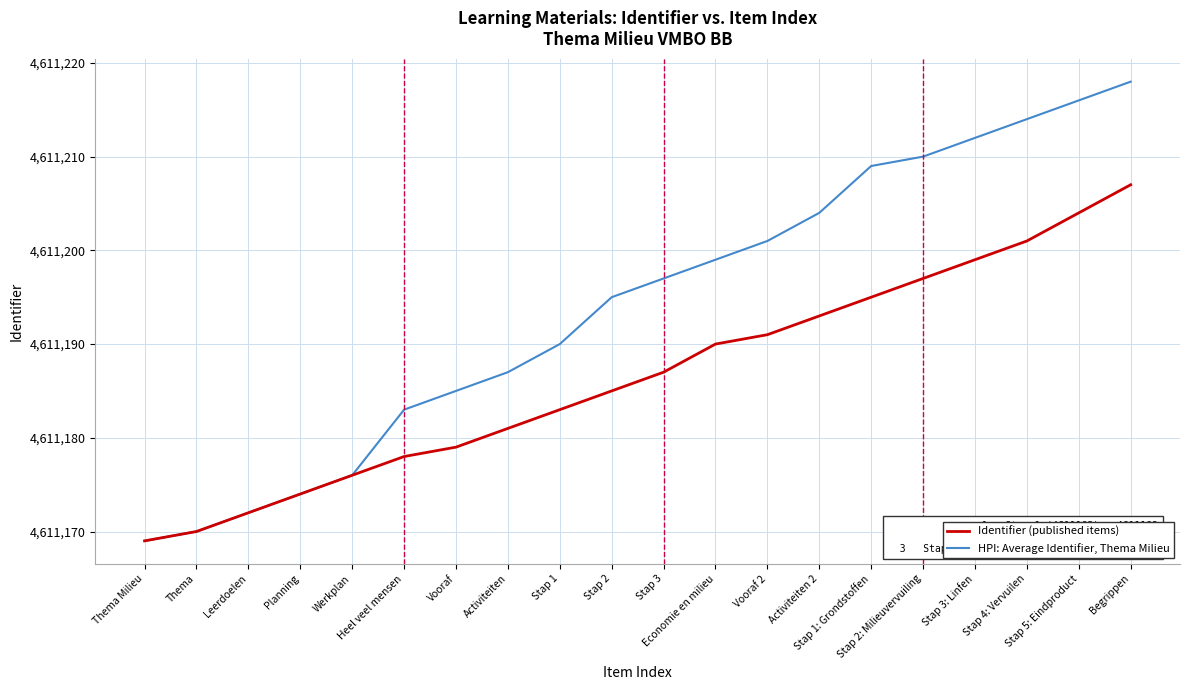

What is the greatest value displayed?

4611218